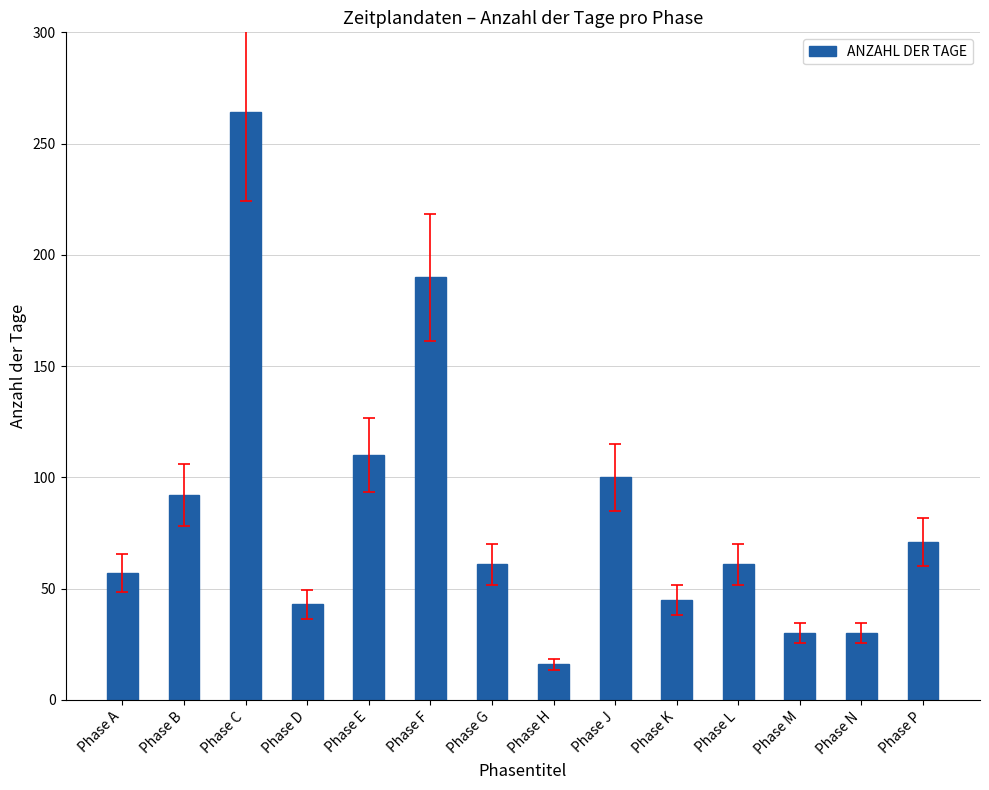

What is the value of the 14th bar from the left?

71